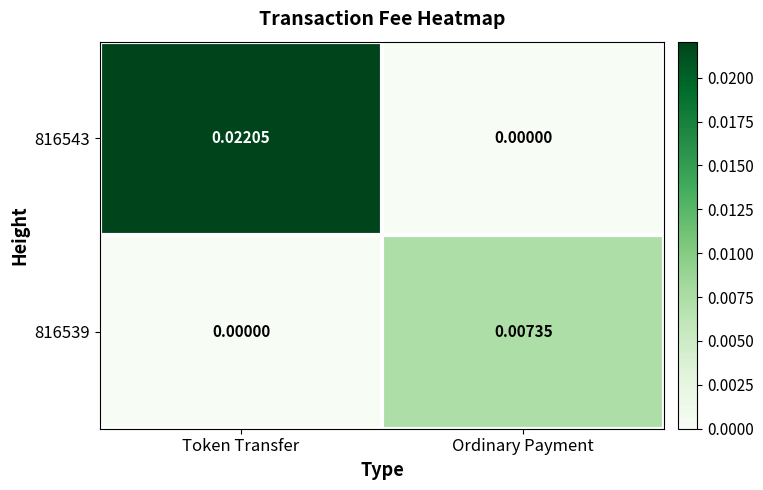

Rank the categories by 816539 value from lowest to highest.

Token Transfer, Ordinary Payment